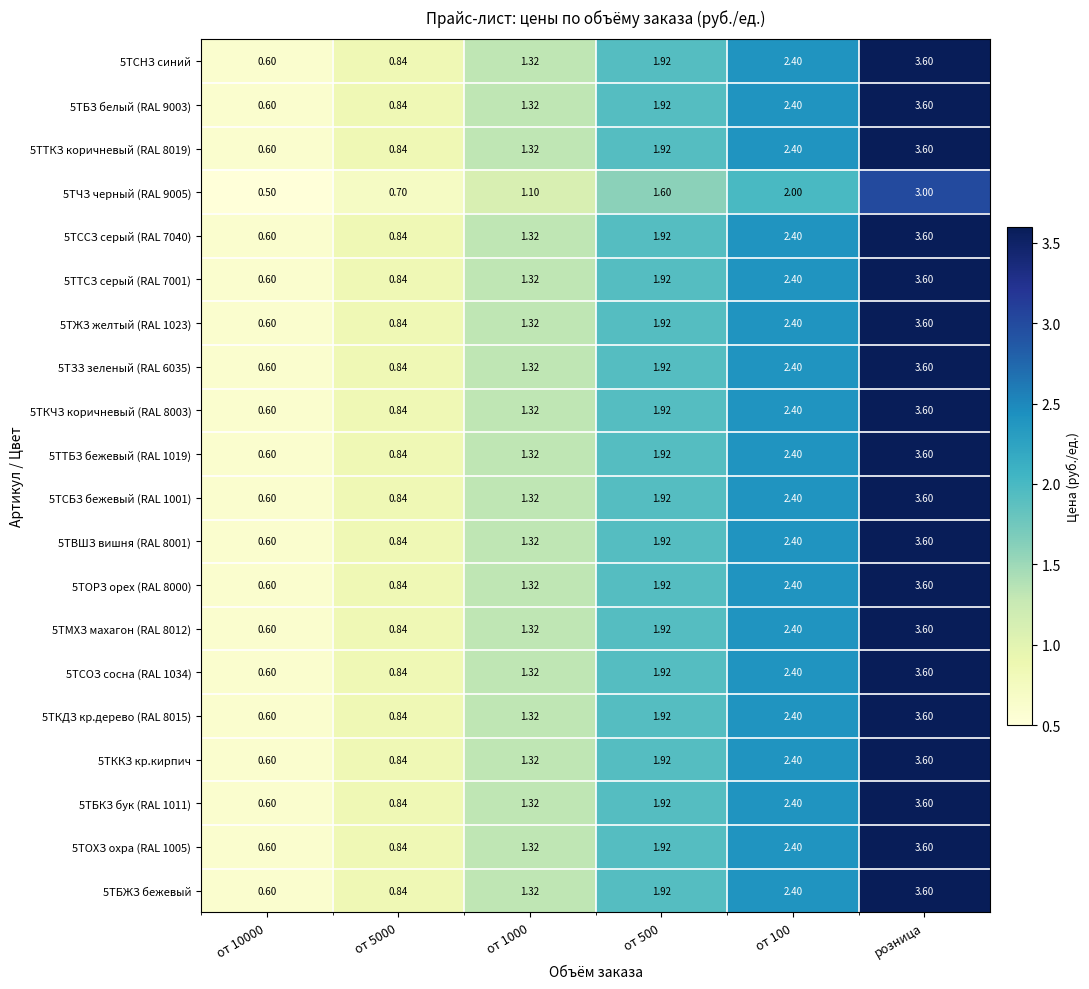

At which category does the chart reach its peak across all series?

розница